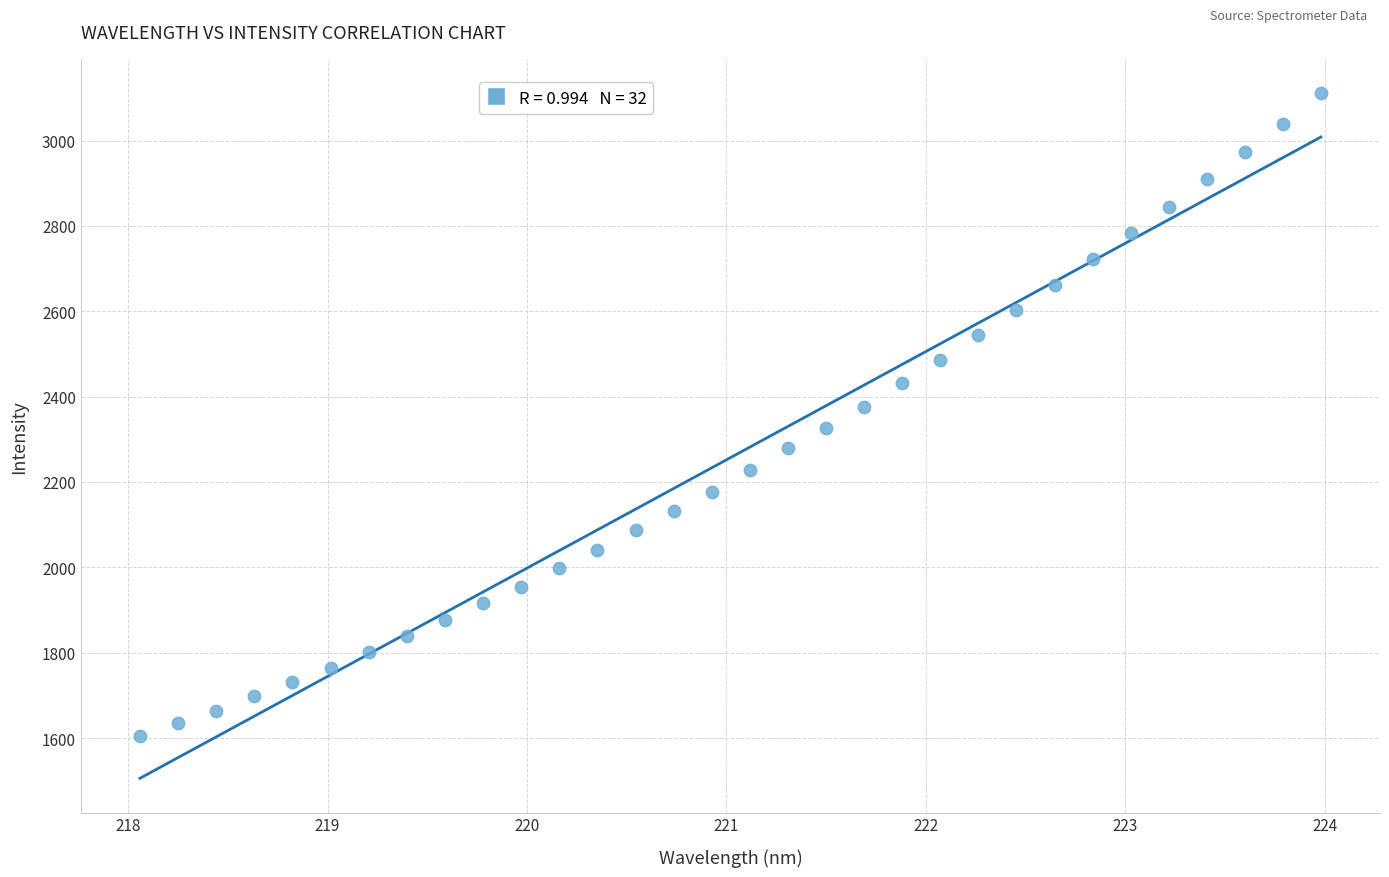

What is the range of Y values (max minus min)?

1507.6